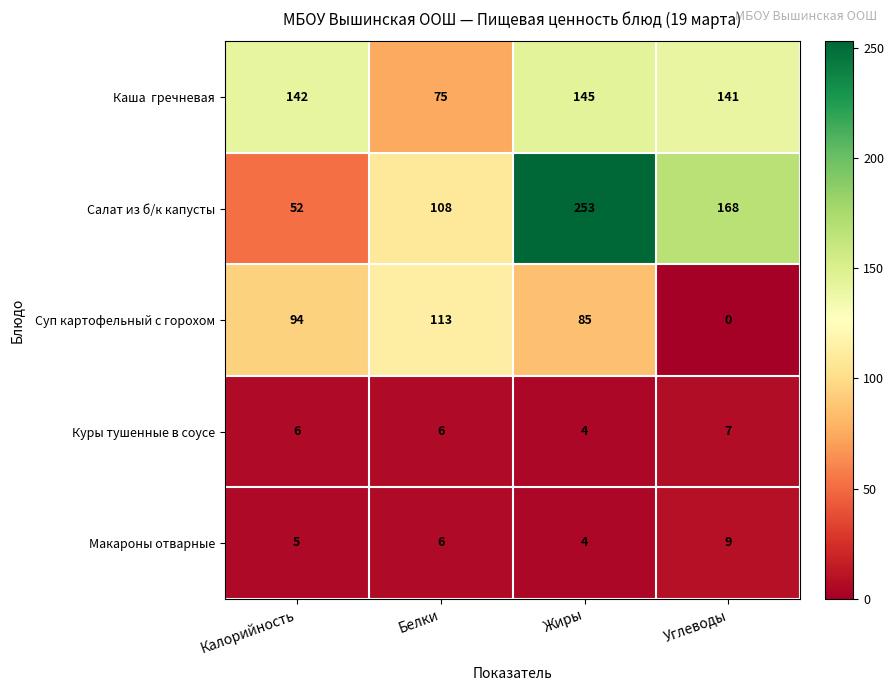

Which series has the largest range (max minus min)?

Салат из б/к капусты